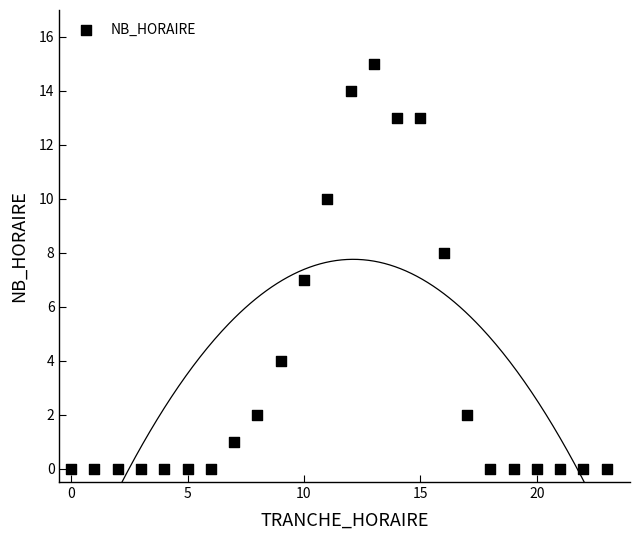

What is the range of X values (max minus min)?

23